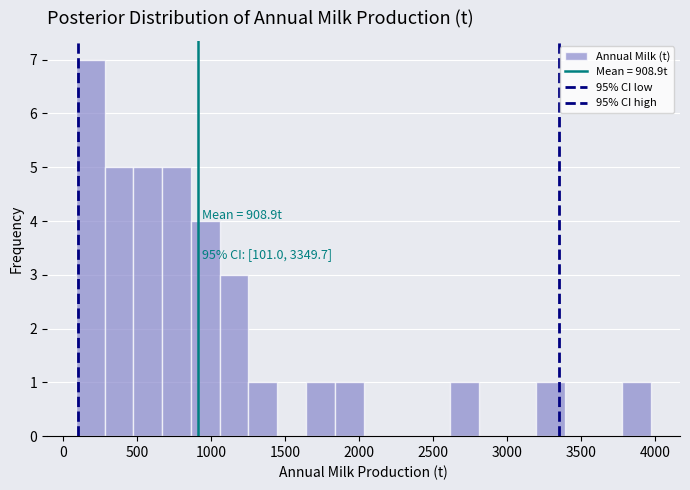

Around what value on the x-axis is the tallest bar? Give the approximate position of its centre, as read against the axis.

200